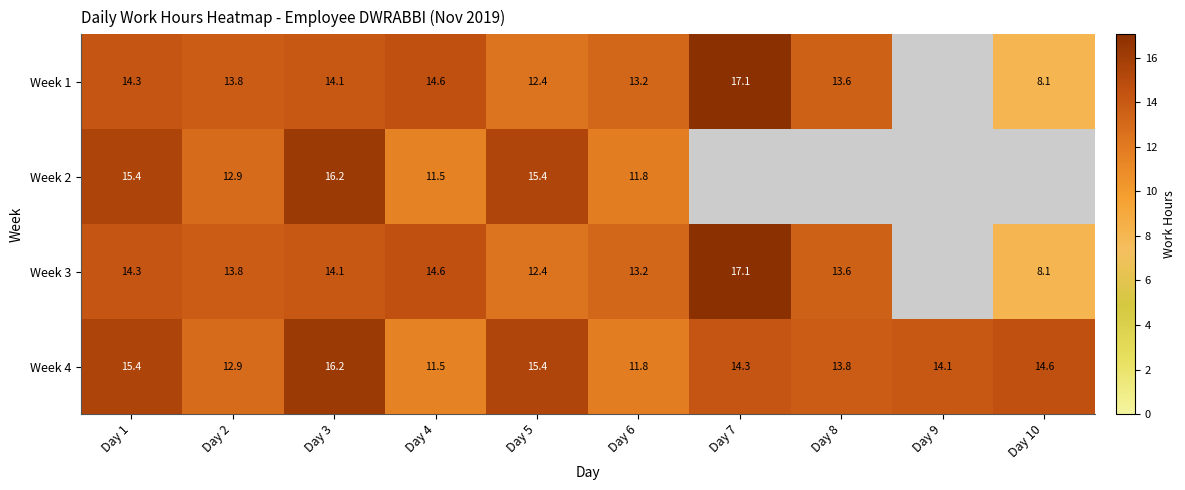

Which category has the highest value across all series?

Day 7